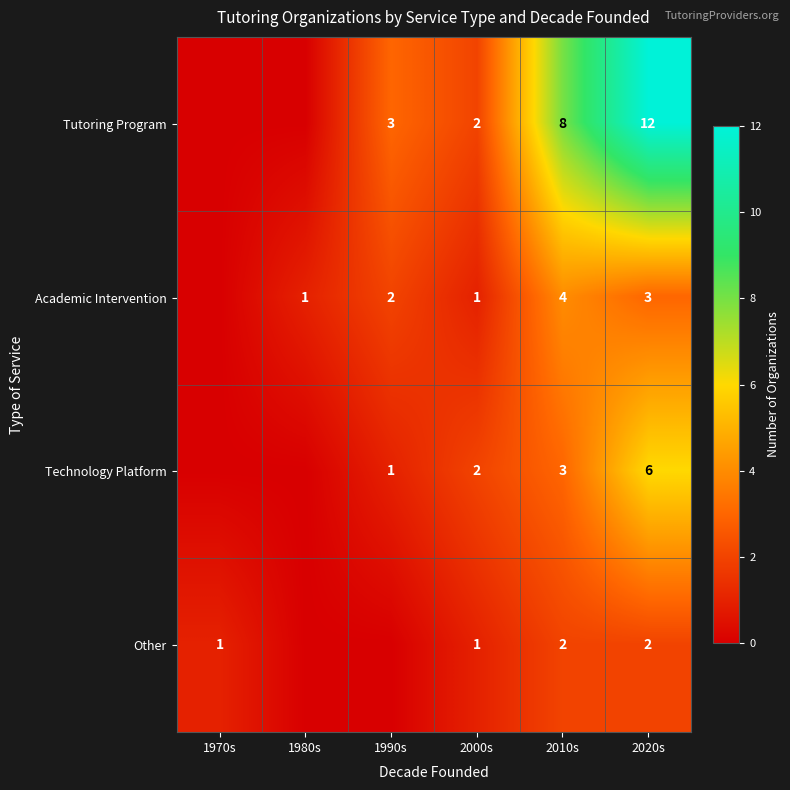

Is it true that Tutoring Program equals 8 at 2010s?

True